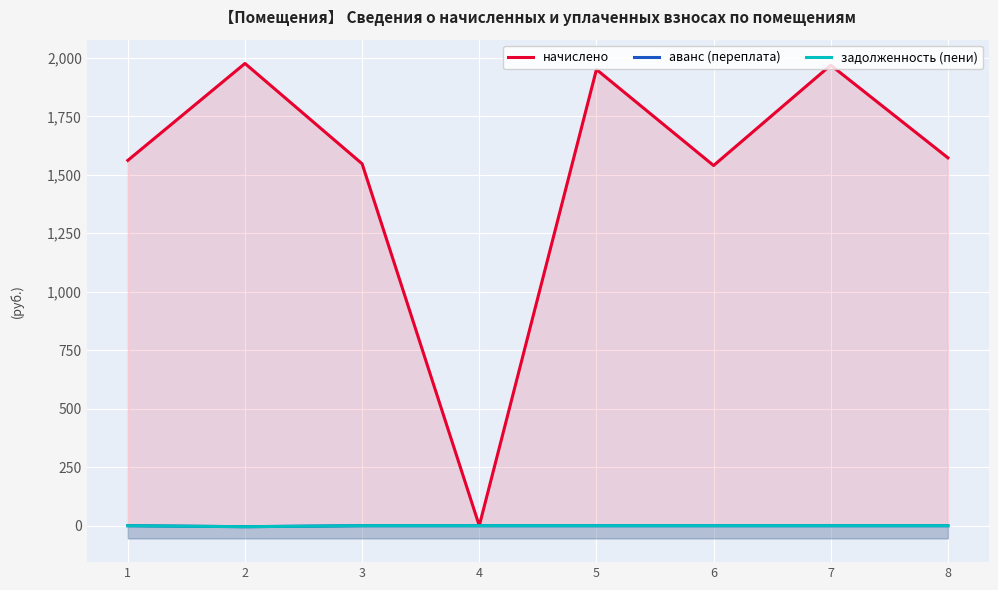

How many series are shown in this chart?

3